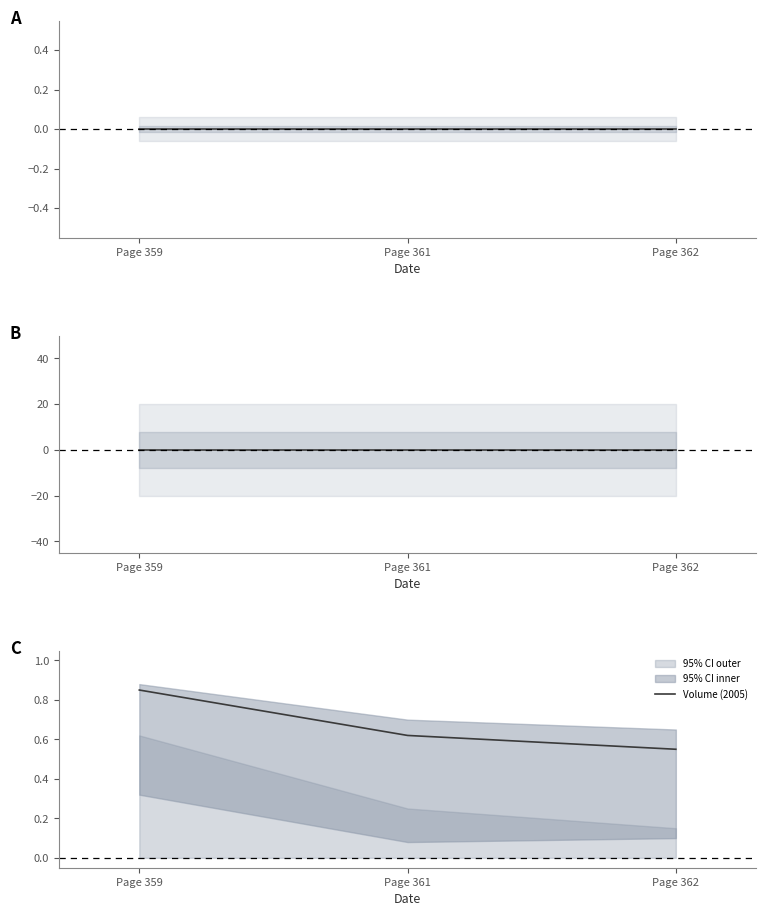

What is the change in value from Page 361 to Page 362?

-0.1